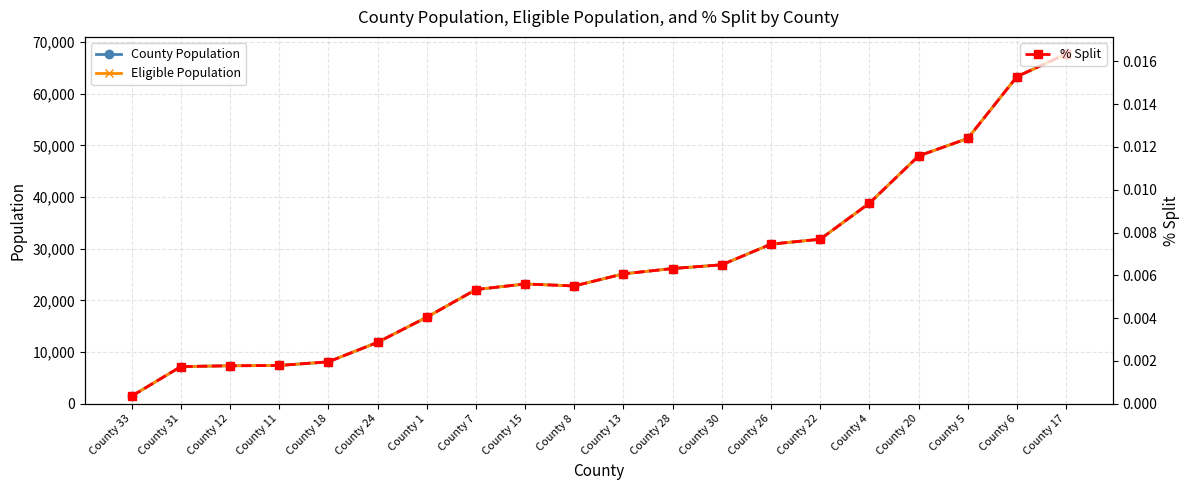

Reading right to left, transcribe all the data shown in this chart.

County Population: County 17=67690.0	County 6=63310.0	County 5=51345.0	County 20=47960.0	County 4=38820.0	County 22=31845.0	County 26=30895.0	County 30=26900.0	County 28=26175.0	County 13=25145.0	County 8=22805.0	County 15=23190.0	County 7=22105.0	County 1=16750.0	County 24=11890.0	County 18=8120.0	County 11=7415.0	County 12=7360.0	County 31=7195.0	County 33=1480.0
Eligible Population: County 17=67690.0	County 6=63310.0	County 5=51345.0	County 20=47960.0	County 4=38820.0	County 22=31845.0	County 26=30895.0	County 30=26900.0	County 28=26175.0	County 13=25145.0	County 8=22805.0	County 15=23190.0	County 7=22105.0	County 1=16750.0	County 24=11890.0	County 18=8120.0	County 11=7415.0	County 12=7360.0	County 31=7195.0	County 33=1480.0
% Split: County 17=0.0	County 6=0.0	County 5=0.0	County 20=0.0	County 4=0.0	County 22=0.0	County 26=0.0	County 30=0.0	County 28=0.0	County 13=0.0	County 8=0.0	County 15=0.0	County 7=0.0	County 1=0.0	County 24=0.0	County 18=0.0	County 11=0.0	County 12=0.0	County 31=0.0	County 33=0.0